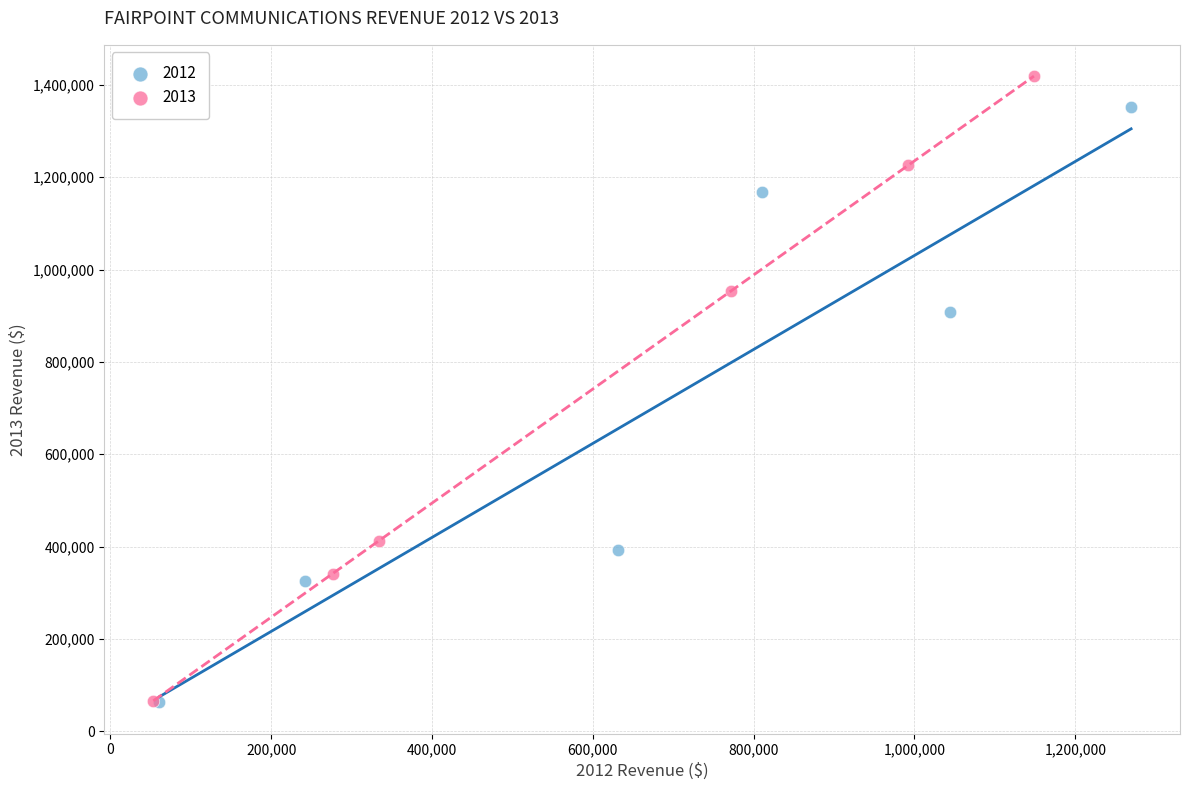

Which series reaches the maximum Y coordinate?

2013